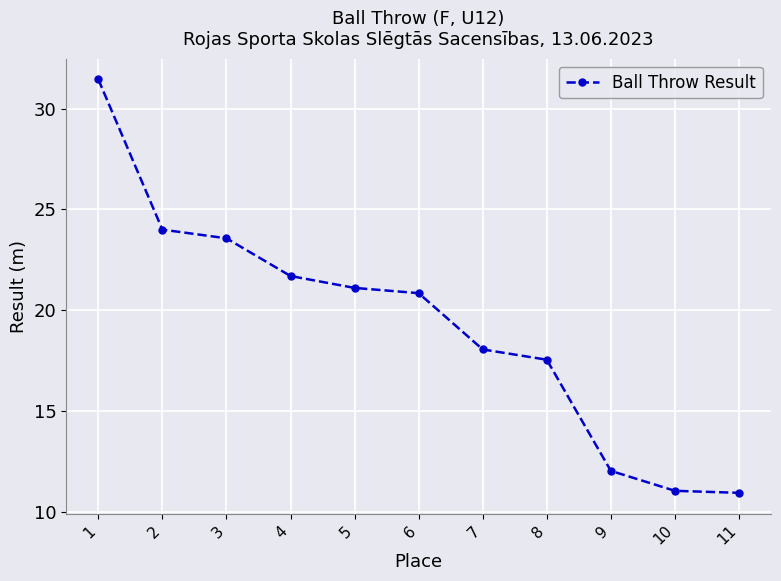

Which label corresponds to the largest value in the chart?

1